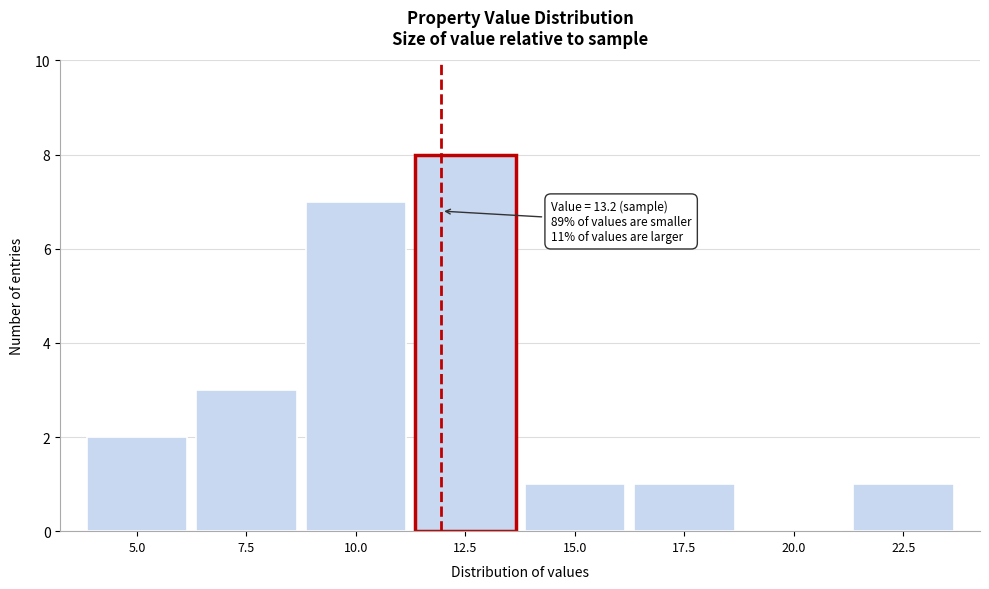

Reading right to left, list all the values displayed in this chart.

22.5=1	20.0=0	17.5=1	15.0=1	12.5=8	10.0=7	7.5=3	5.0=2